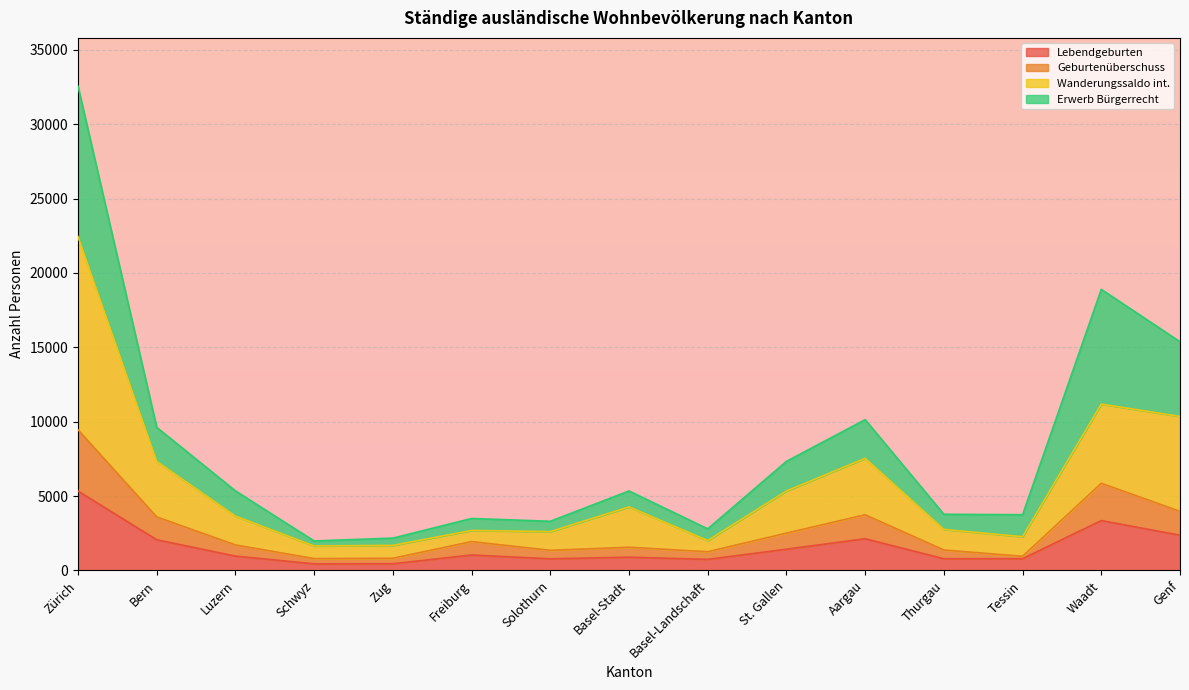

Which series has the largest range (max minus min)?

Wanderungssaldo int.